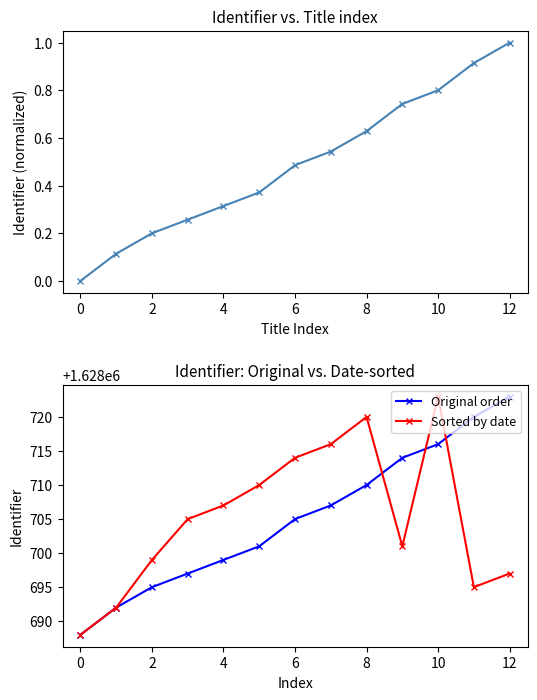

Where is the first local maximum for Sorted by date?

8